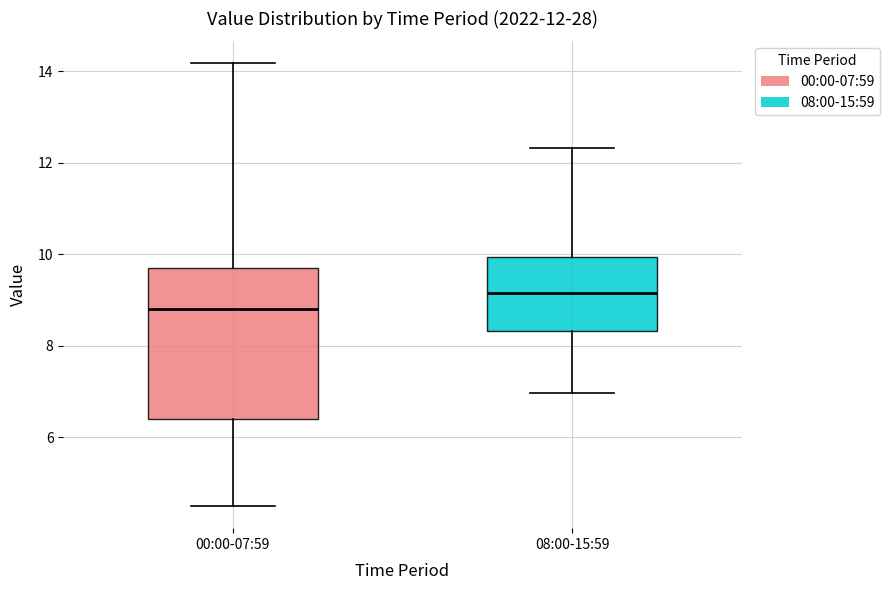

Comparing the boxes themselves (not the whiskers), which one is the tallest?

00:00-07:59